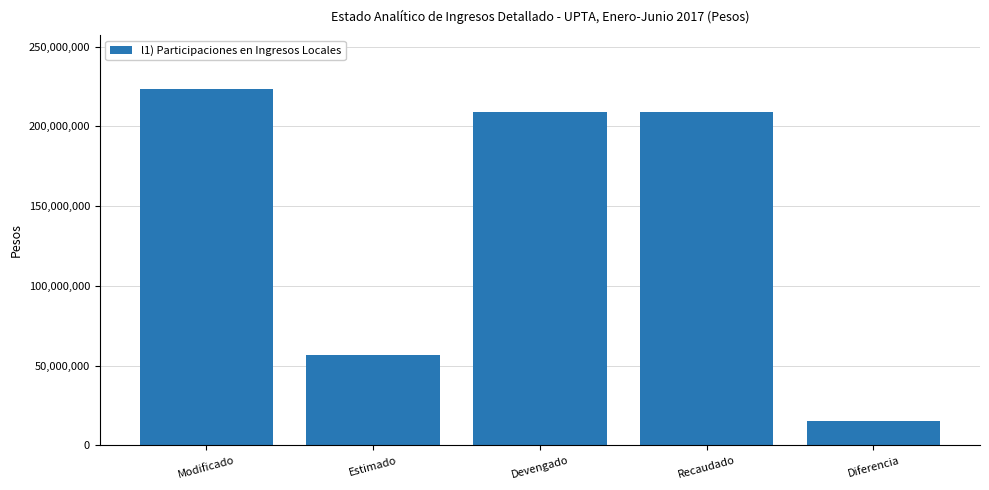

Is it true that the value at Diferencia is 15454000?

True